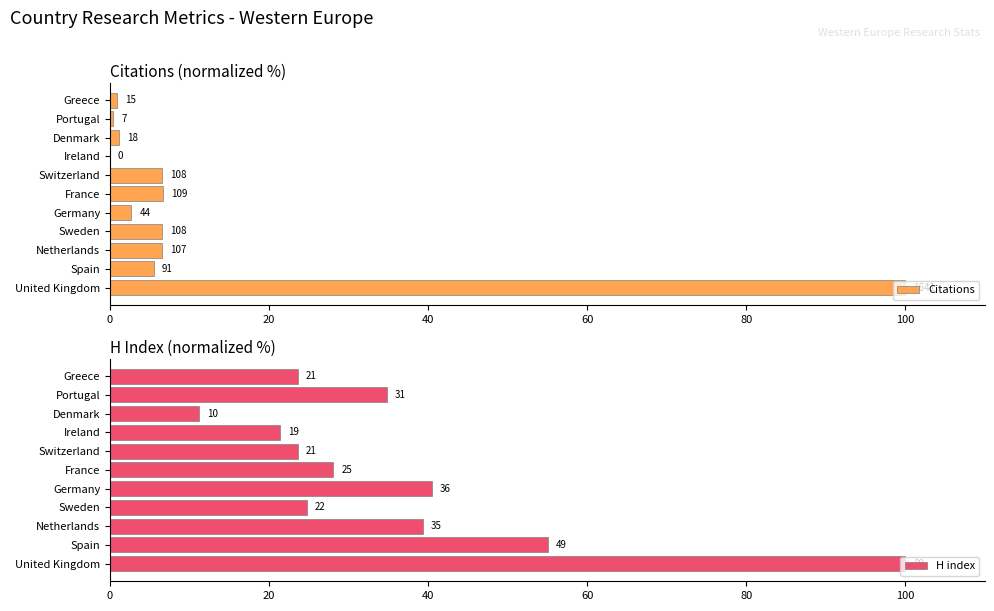

What is the maximum value for Citations?

100.0